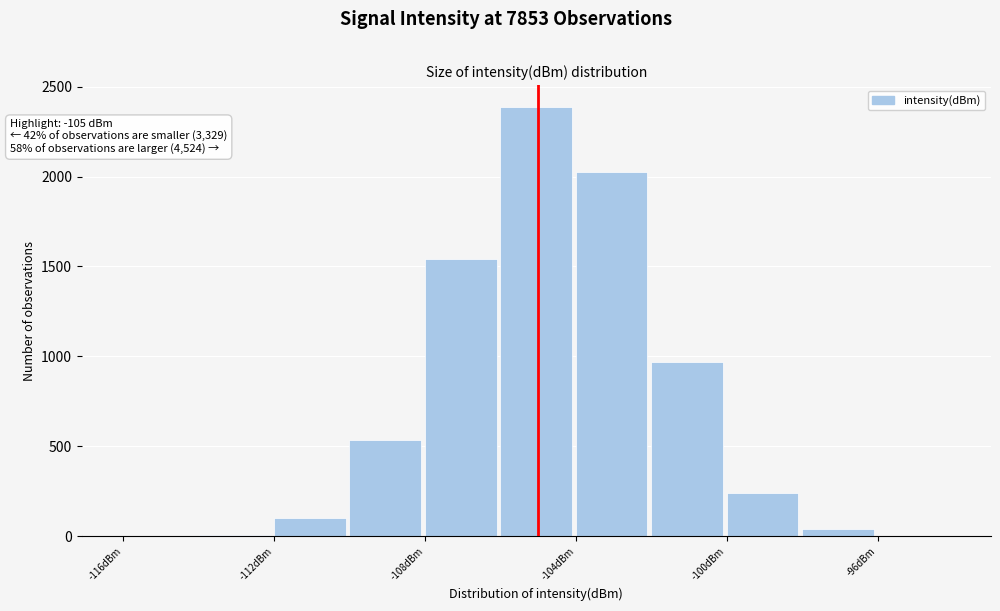

Over which range of the x-axis is the bar tallest?

-106 to -104